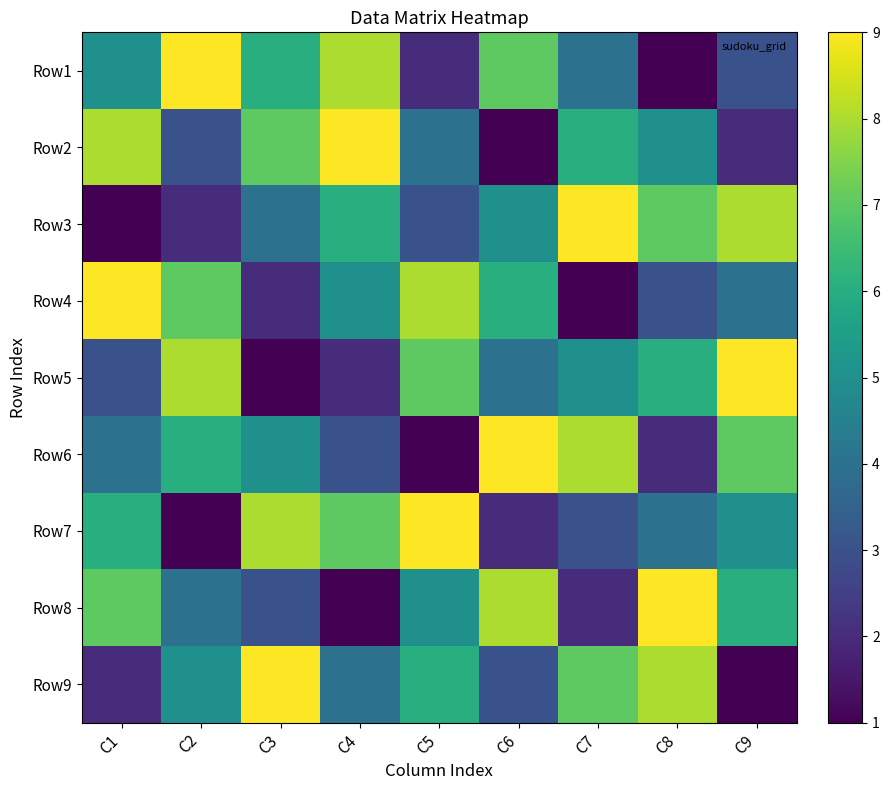

Reading right to left, transcribe all the data shown in this chart.

Row1: C9=3	C8=1	C7=4	C6=7	C5=2	C4=8	C3=6	C2=9	C1=5
Row2: C9=2	C8=5	C7=6	C6=1	C5=4	C4=9	C3=7	C2=3	C1=8
Row3: C9=8	C8=7	C7=9	C6=5	C5=3	C4=6	C3=4	C2=2	C1=1
Row4: C9=4	C8=3	C7=1	C6=6	C5=8	C4=5	C3=2	C2=7	C1=9
Row5: C9=9	C8=6	C7=5	C6=4	C5=7	C4=2	C3=1	C2=8	C1=3
Row6: C9=7	C8=2	C7=8	C6=9	C5=1	C4=3	C3=5	C2=6	C1=4
Row7: C9=5	C8=4	C7=3	C6=2	C5=9	C4=7	C3=8	C2=1	C1=6
Row8: C9=6	C8=9	C7=2	C6=8	C5=5	C4=1	C3=3	C2=4	C1=7
Row9: C9=1	C8=8	C7=7	C6=3	C5=6	C4=4	C3=9	C2=5	C1=2